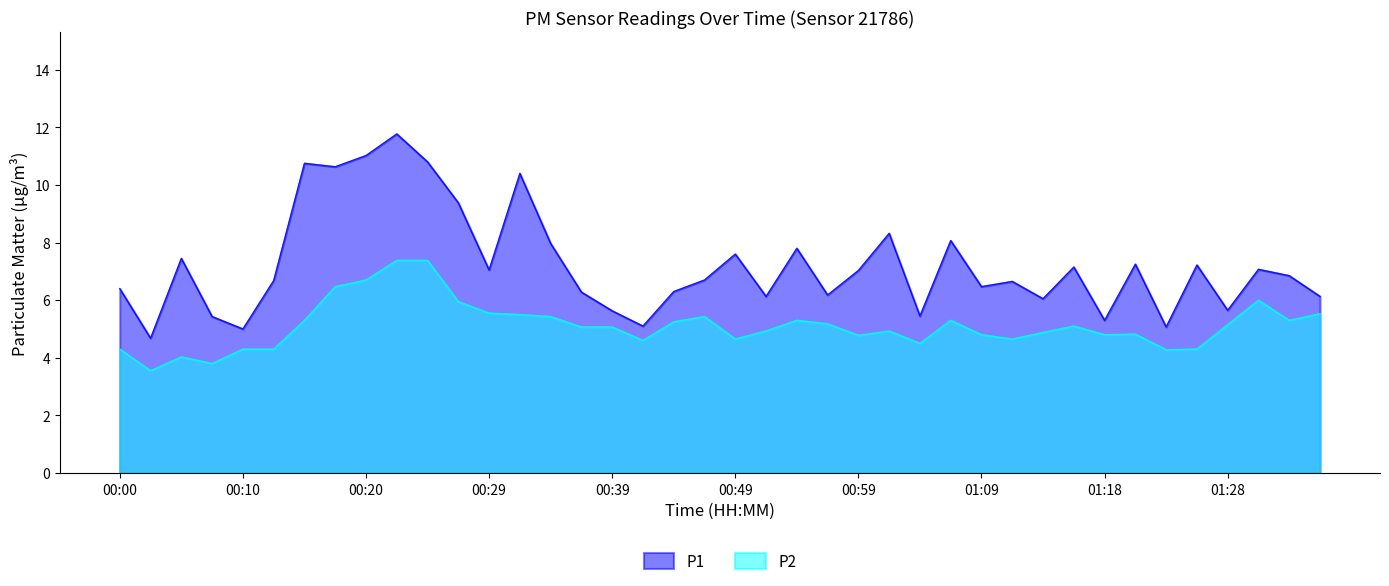

List the series in order of their overall mean, lowest first.

P2, P1